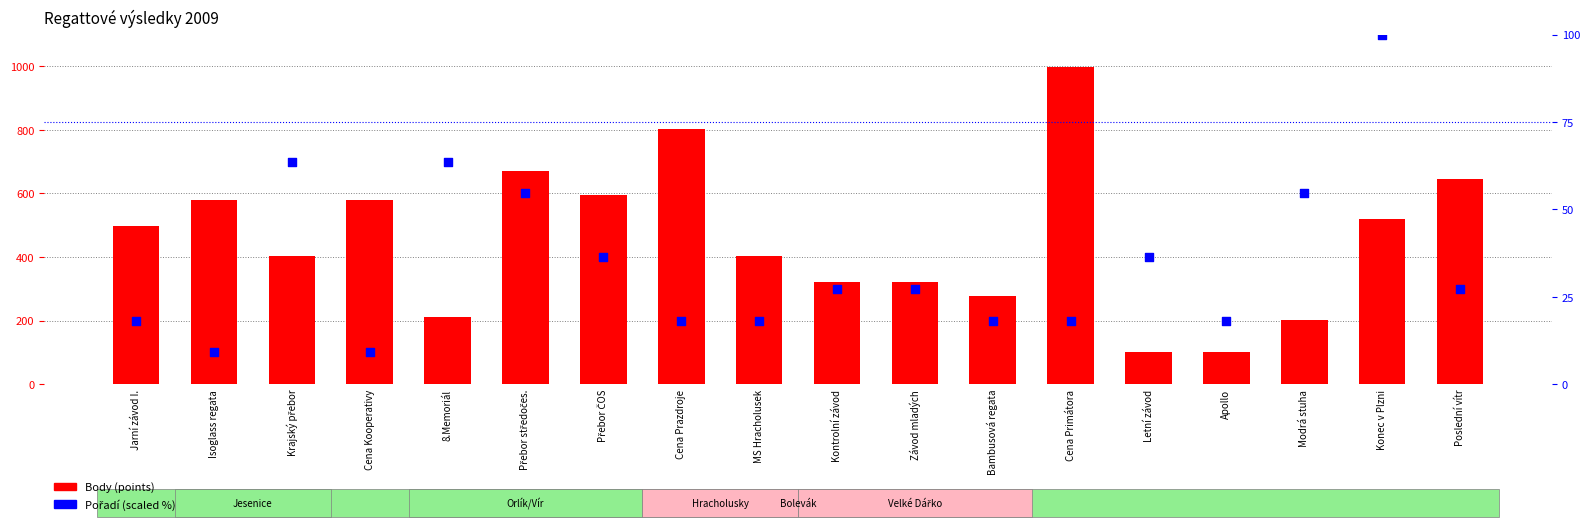

What is the total value across all series at MS Hracholusek?

420.2